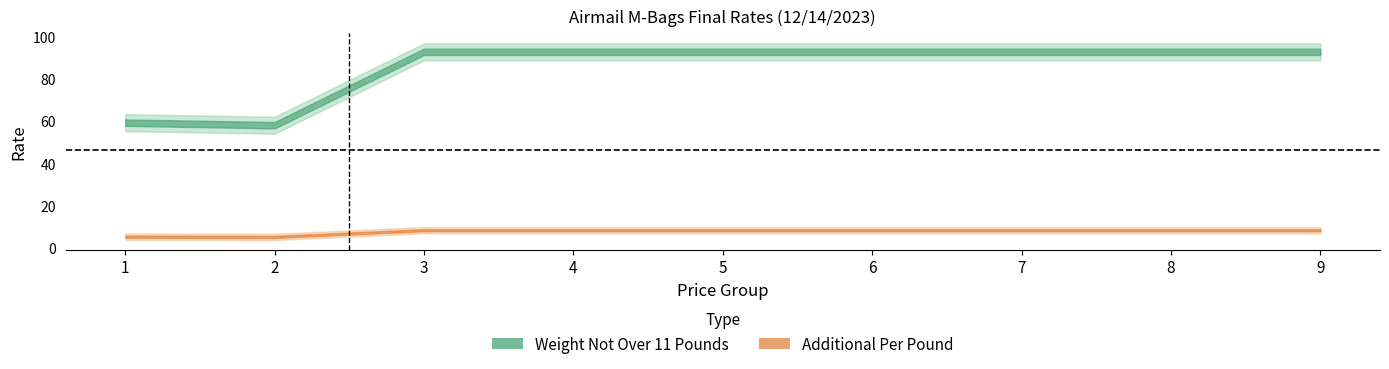

Rank the series by their maximum value, from lowest to highest.

Additional Per Pound, Weight Not Over 11 Pounds